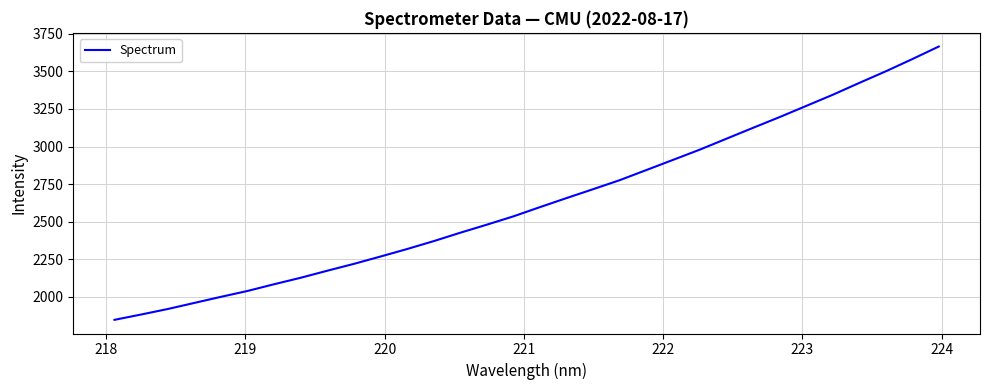

What is the difference between the maximum and minimum values?

1817.1